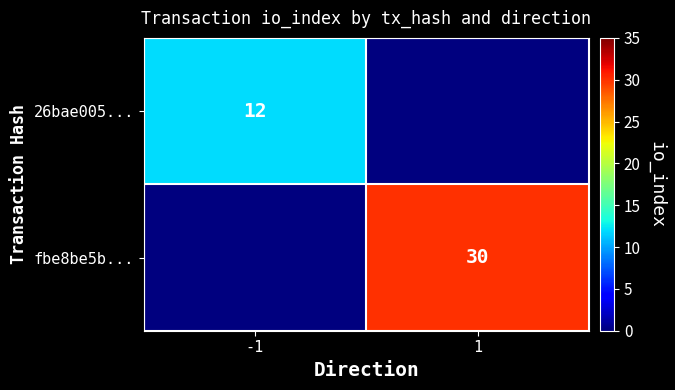

Is the value of 26bae005... at -1 greater than the value of fbe8be5b... at 1?

No